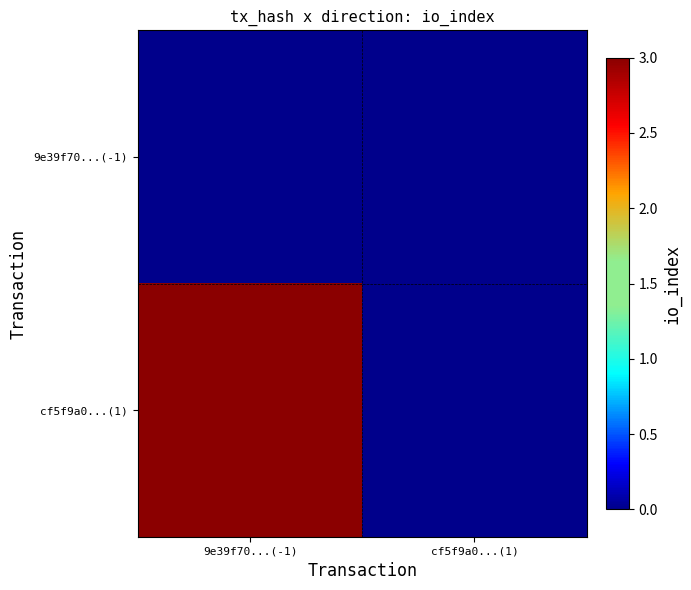

Rank the series by their maximum value, from highest to lowest.

cf5f9a0...(1), 9e39f70...(-1)